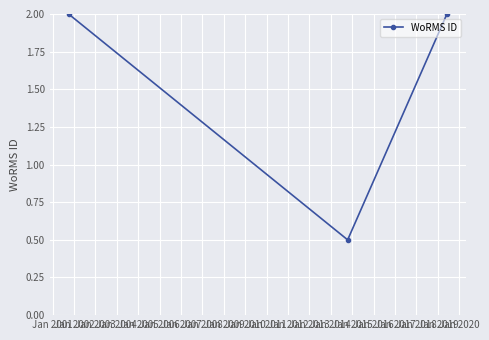

What is the greatest value displayed?

2.0